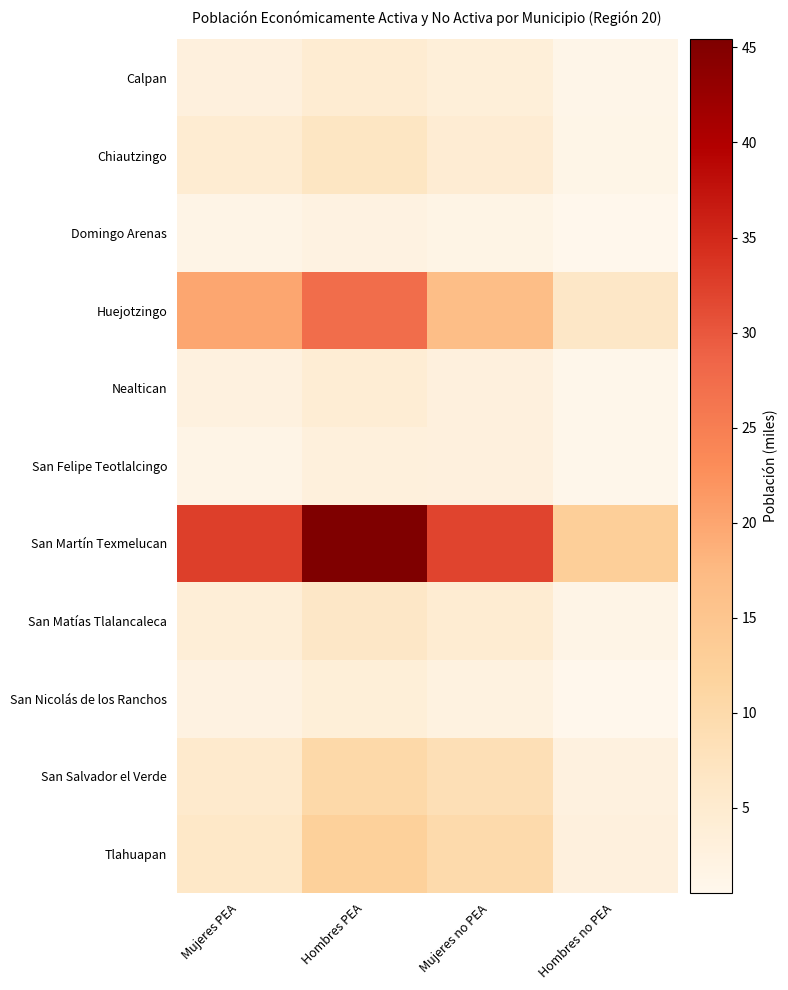

Reading left to right, transcribe all the data shown in this chart.

Calpan: Mujeres PEA=2.9	Hombres PEA=4.6	Mujeres no PEA=3.4	Hombres no PEA=1.1
Chiautzingo: Mujeres PEA=4.6	Hombres PEA=6.7	Mujeres no PEA=4.4	Hombres no PEA=1.3
Domingo Arenas: Mujeres PEA=1.5	Hombres PEA=2.2	Mujeres no PEA=1.6	Hombres no PEA=0.6
Huejotzingo: Mujeres PEA=19.9	Hombres PEA=27.4	Mujeres no PEA=16.6	Hombres no PEA=6.3
Nealtican: Mujeres PEA=2.6	Hombres PEA=4.2	Mujeres no PEA=2.8	Hombres no PEA=0.8
San Felipe Teotlalcingo: Mujeres PEA=1.5	Hombres PEA=3.1	Mujeres no PEA=3.0	Hombres no PEA=0.9
San Martín Texmelucan: Mujeres PEA=32.5	Hombres PEA=45.4	Mujeres no PEA=32.1	Hombres no PEA=12.8
San Matías Tlalancaleca: Mujeres PEA=3.7	Hombres PEA=6.3	Mujeres no PEA=4.7	Hombres no PEA=1.6
San Nicolás de los Ranchos: Mujeres PEA=2.2	Hombres PEA=3.6	Mujeres no PEA=2.3	Hombres no PEA=0.7
San Salvador el Verde: Mujeres PEA=5.4	Hombres PEA=10.3	Mujeres no PEA=8.6	Hombres no PEA=2.6
Tlahuapan: Mujeres PEA=6.1	Hombres PEA=12.4	Mujeres no PEA=10.0	Hombres no PEA=3.0